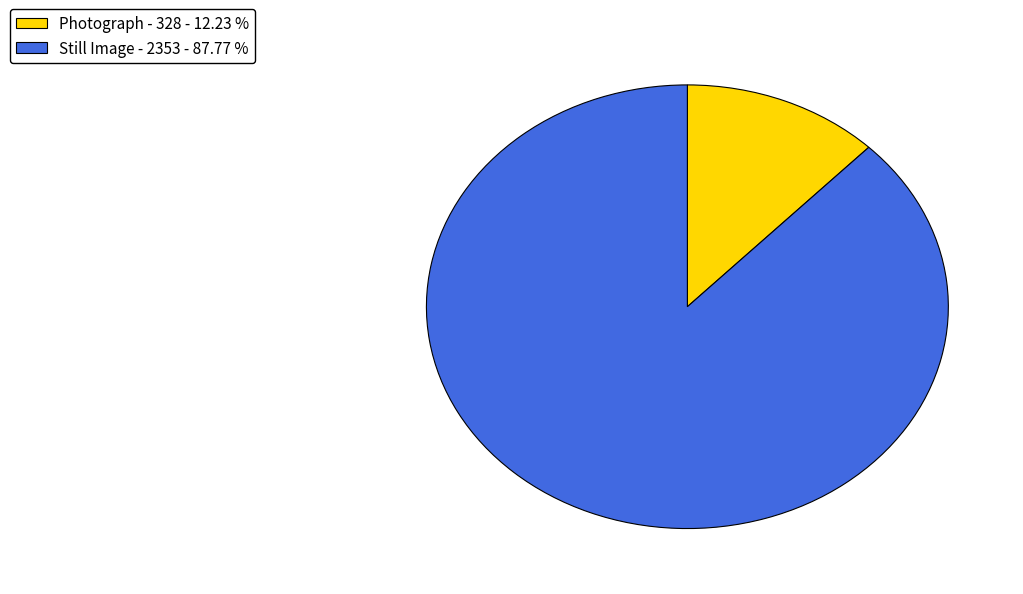

Is the sum of Photograph - 328 - 12.23 % and Still Image - 2353 - 87.77 % greater than half?

Yes